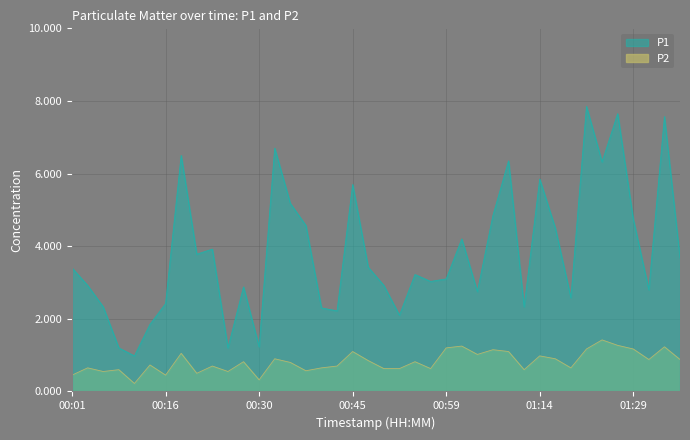

What is the highest value of the P2 series?

1.4